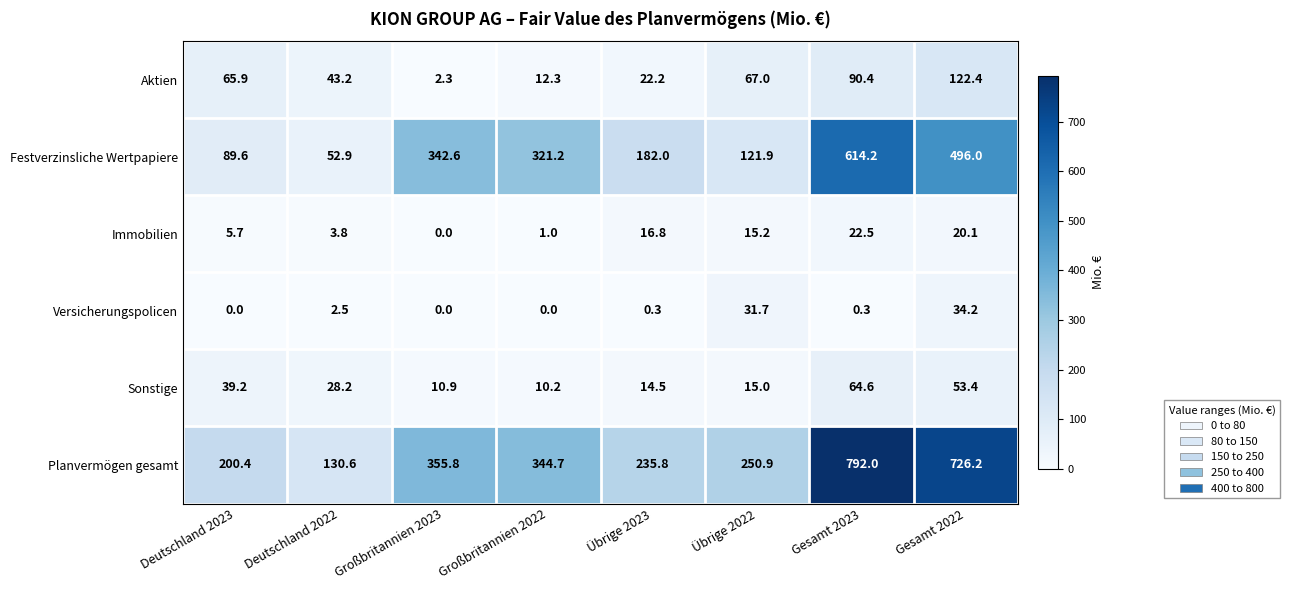

At how many categories does at least one series exceed 323?

4